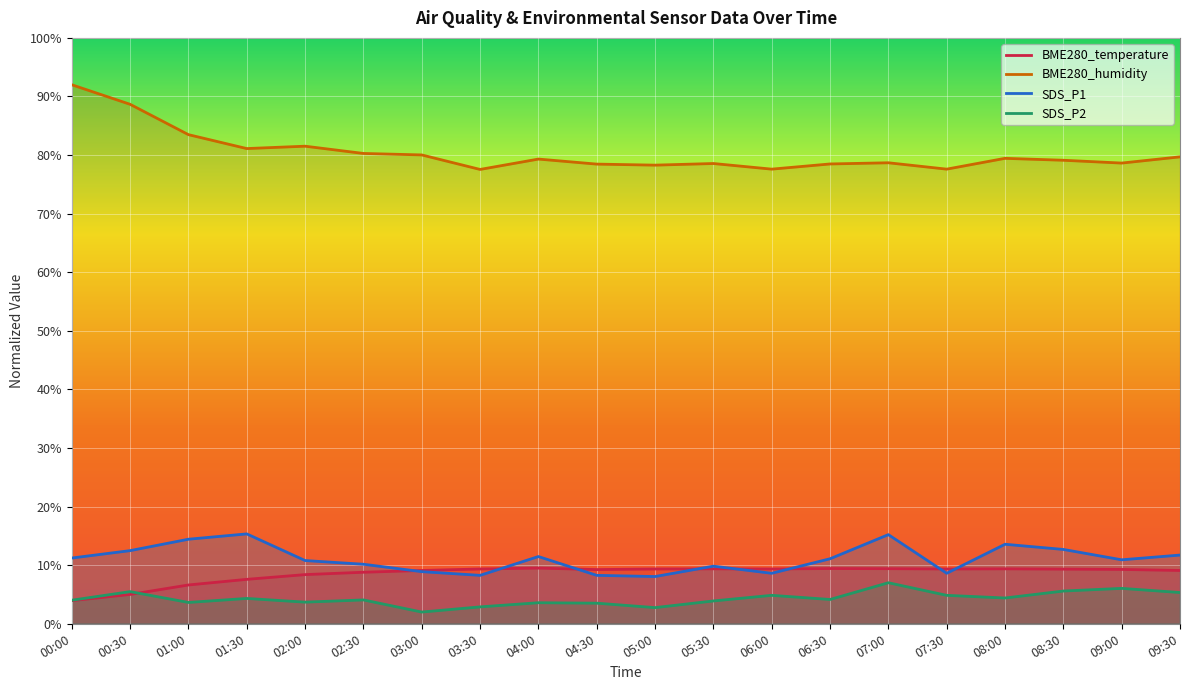

True or false: SDS_P1 has a value of 11.7 at 09:30.

True